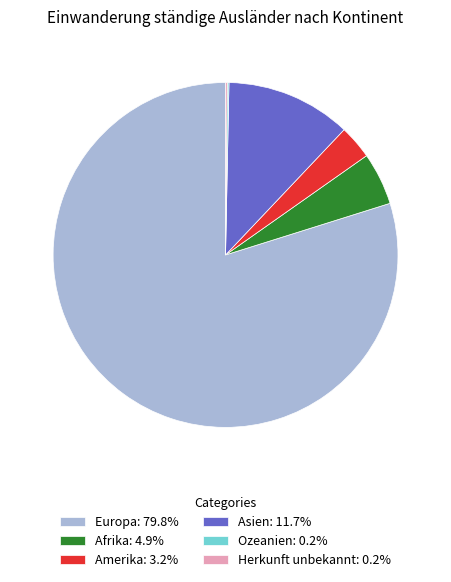

What is the ratio of the value at Amerika: 3.2% to the value at Afrika: 4.9%?

0.6